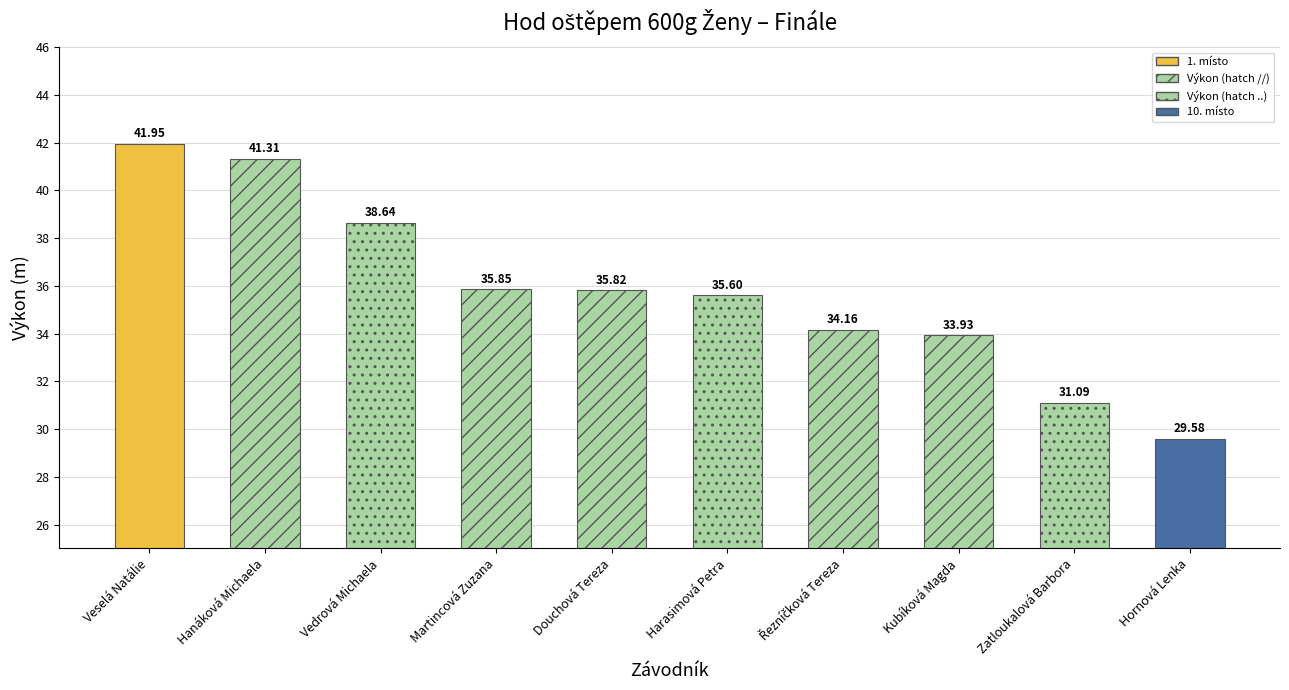

Rank the categories by value from lowest to highest.

Hornová Lenka, Zatloukalová Barbora, Kubíková Magda, Řezníčková Tereza, Harasimová Petra, Douchová Tereza, Martincová Zuzana, Vedrová Michaela, Hanáková Michaela, Veselá Natálie